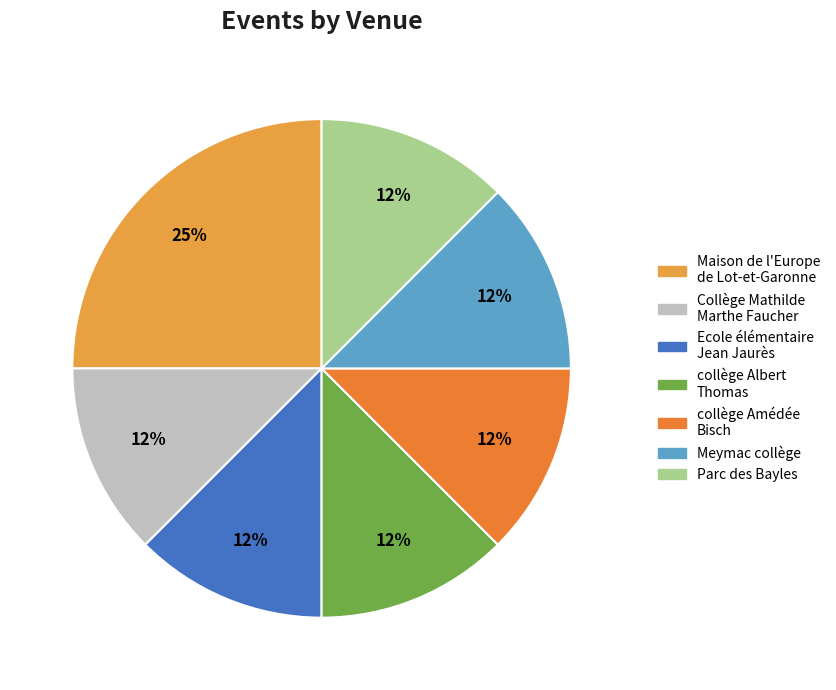

How many slices are in this pie chart?

7